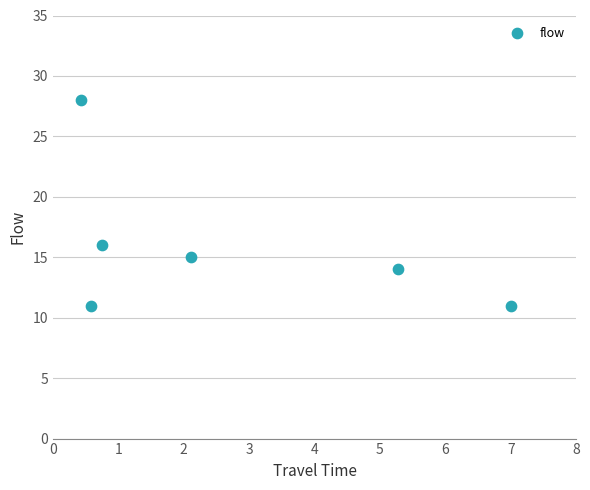

What is the average Y value?

16